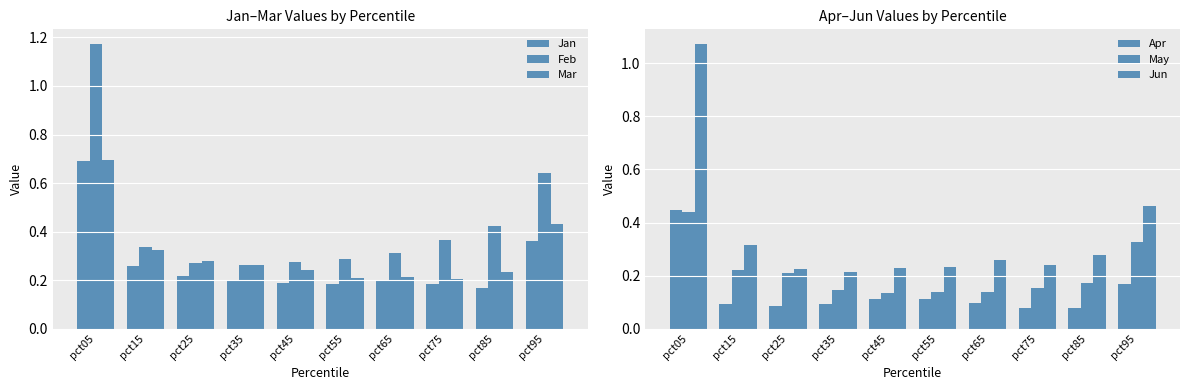

What is the sum of the May values at pct45 and pct35?

0.3